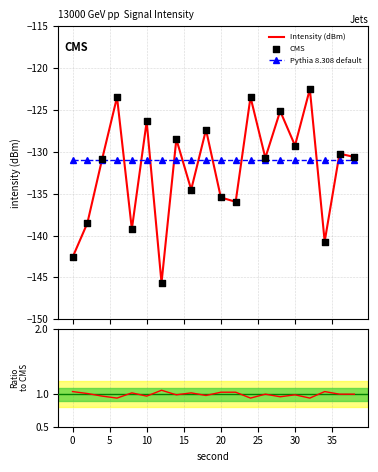

Which series has the largest total across all categories?

Ratio